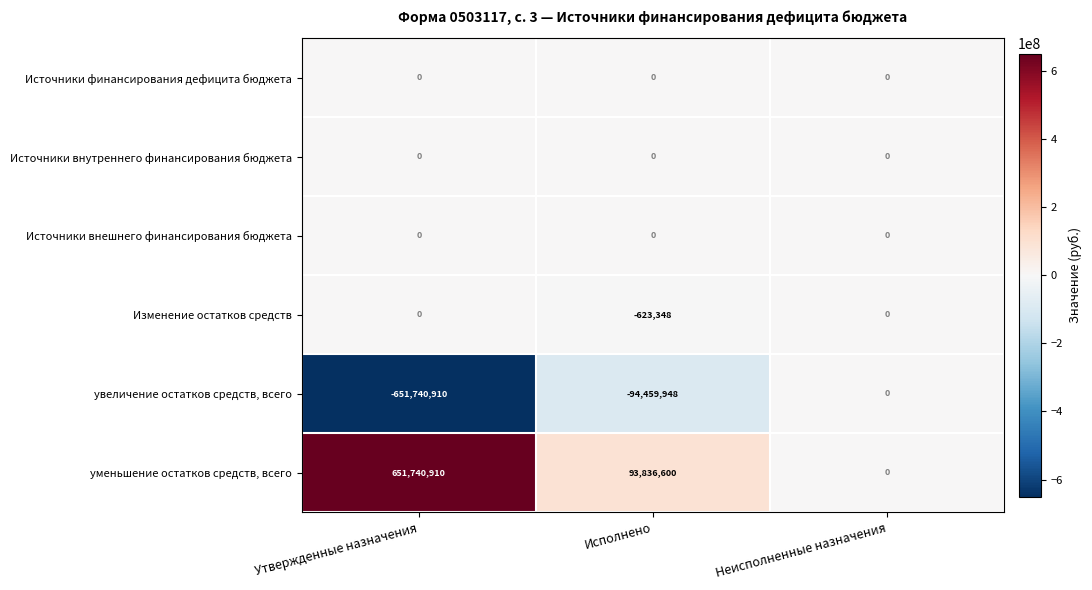

At which category does the chart reach its minimum across all series?

Утвержденные назначения